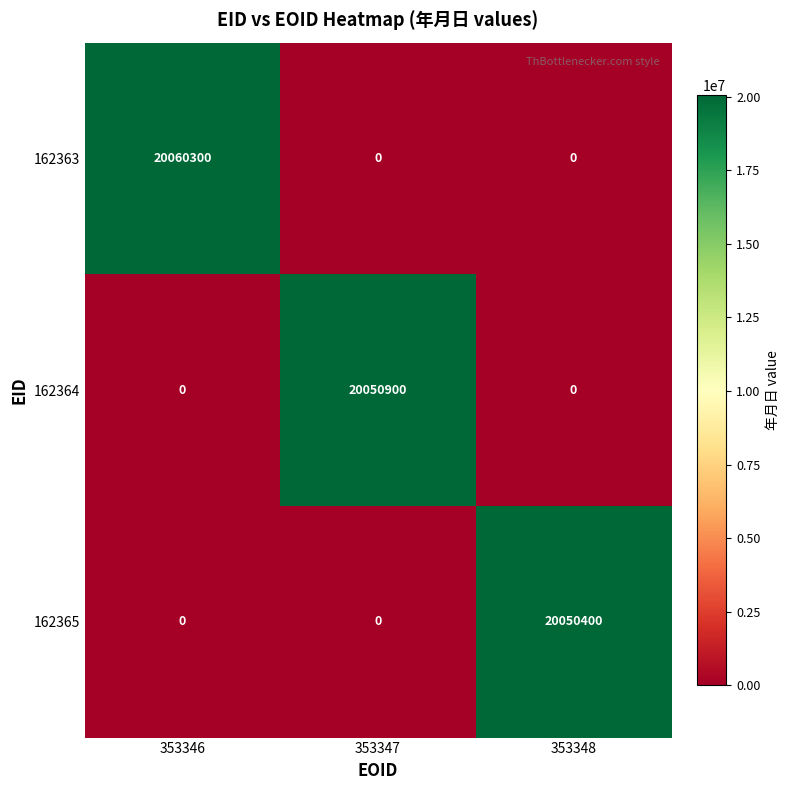

Which series changed the most between 353347 and 353348?

162364